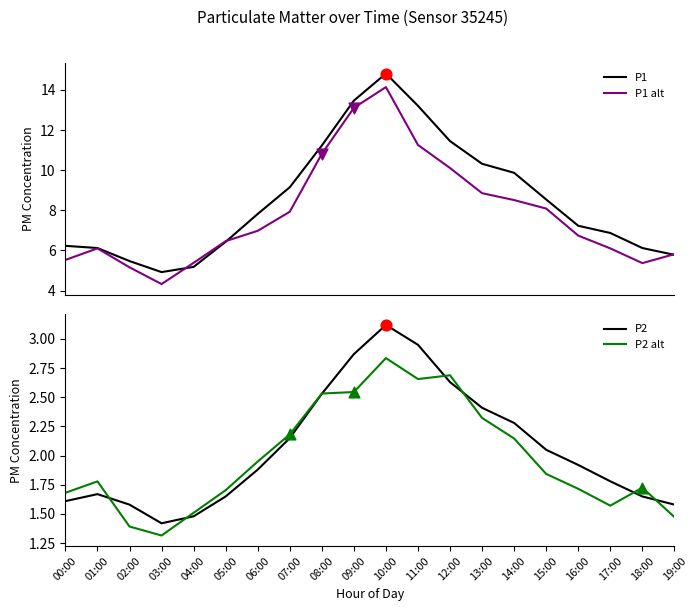

Which series reaches the minimum Y coordinate?

P2 alt